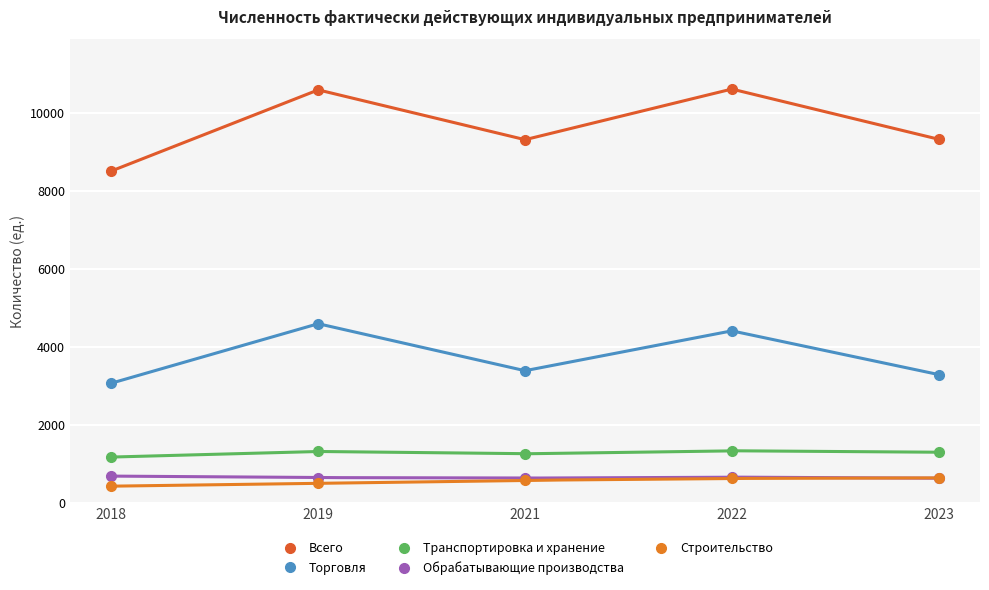

Is this an area chart (filled region under the line)?

No